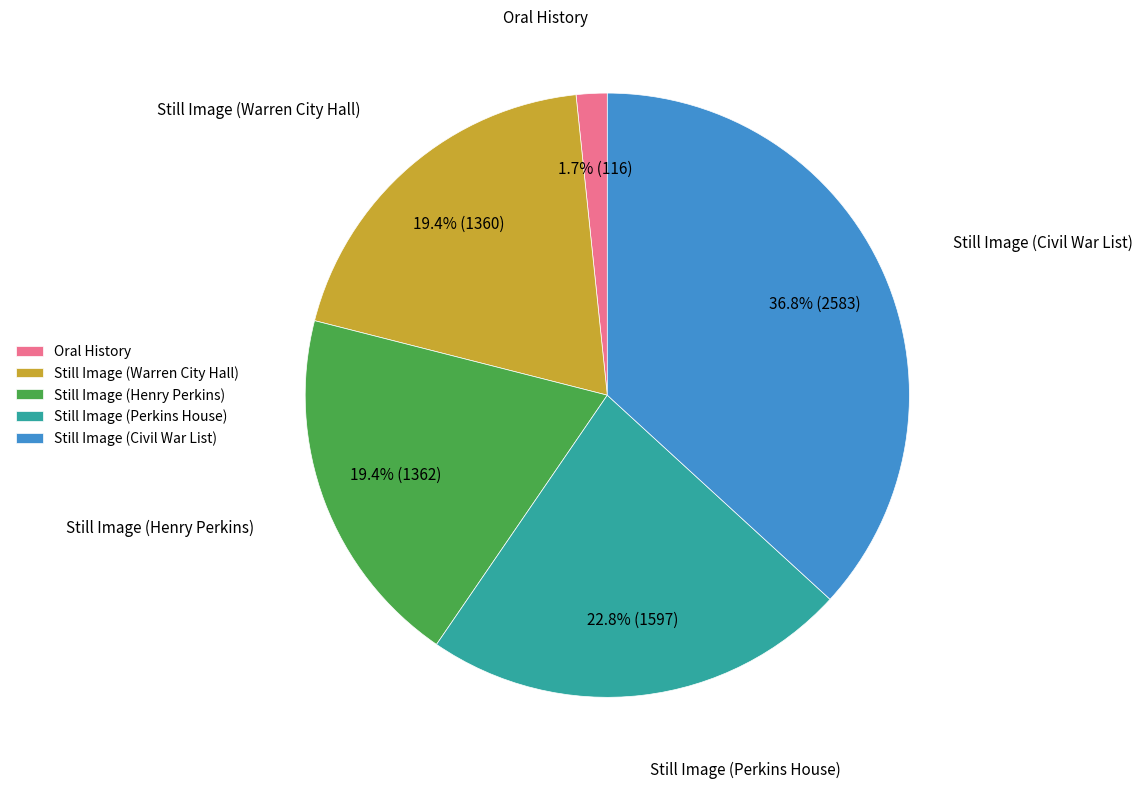

To the nearest percent, what percentage of the pie is Still Image (Henry Perkins)?

19%